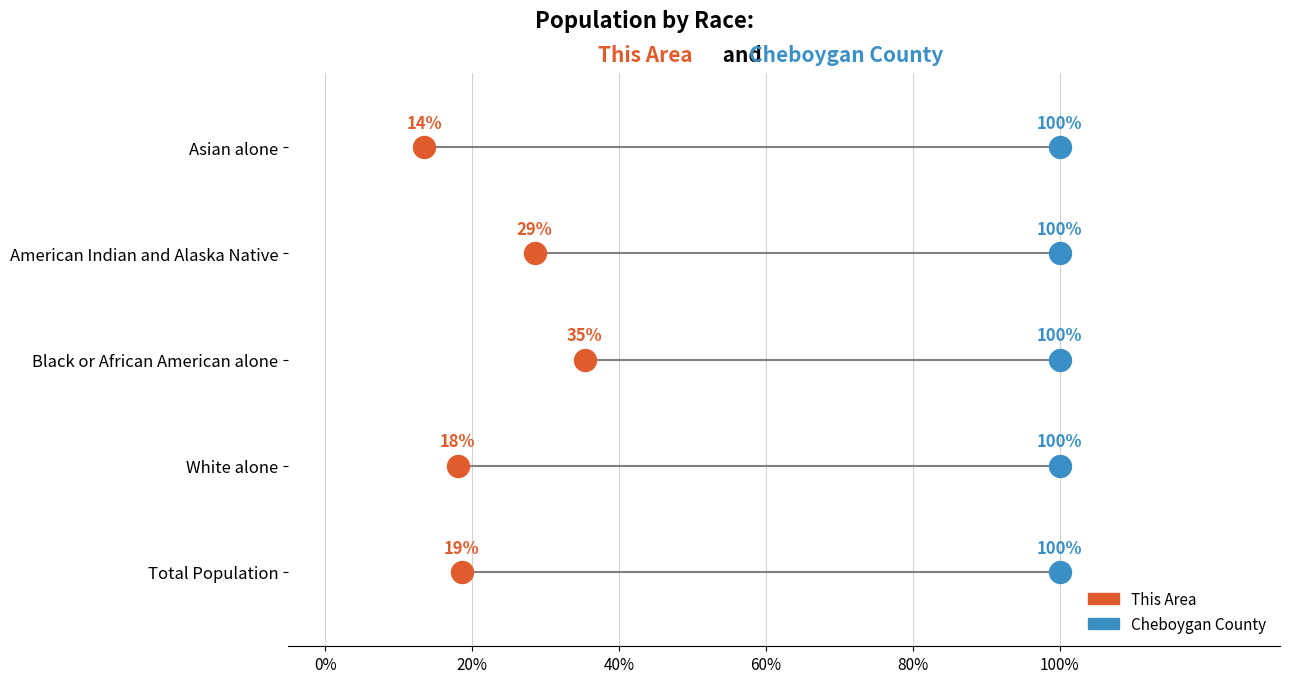

What are all the series names shown in the legend?

This Area, Cheboygan County